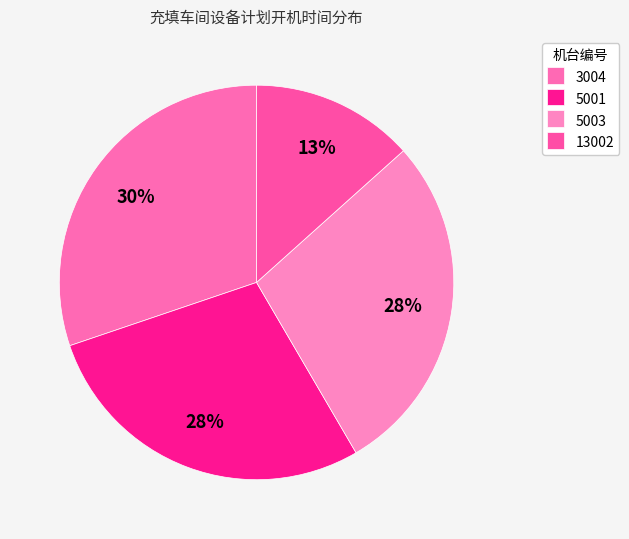

What percentage is NOT represented by 3004?

69.8%